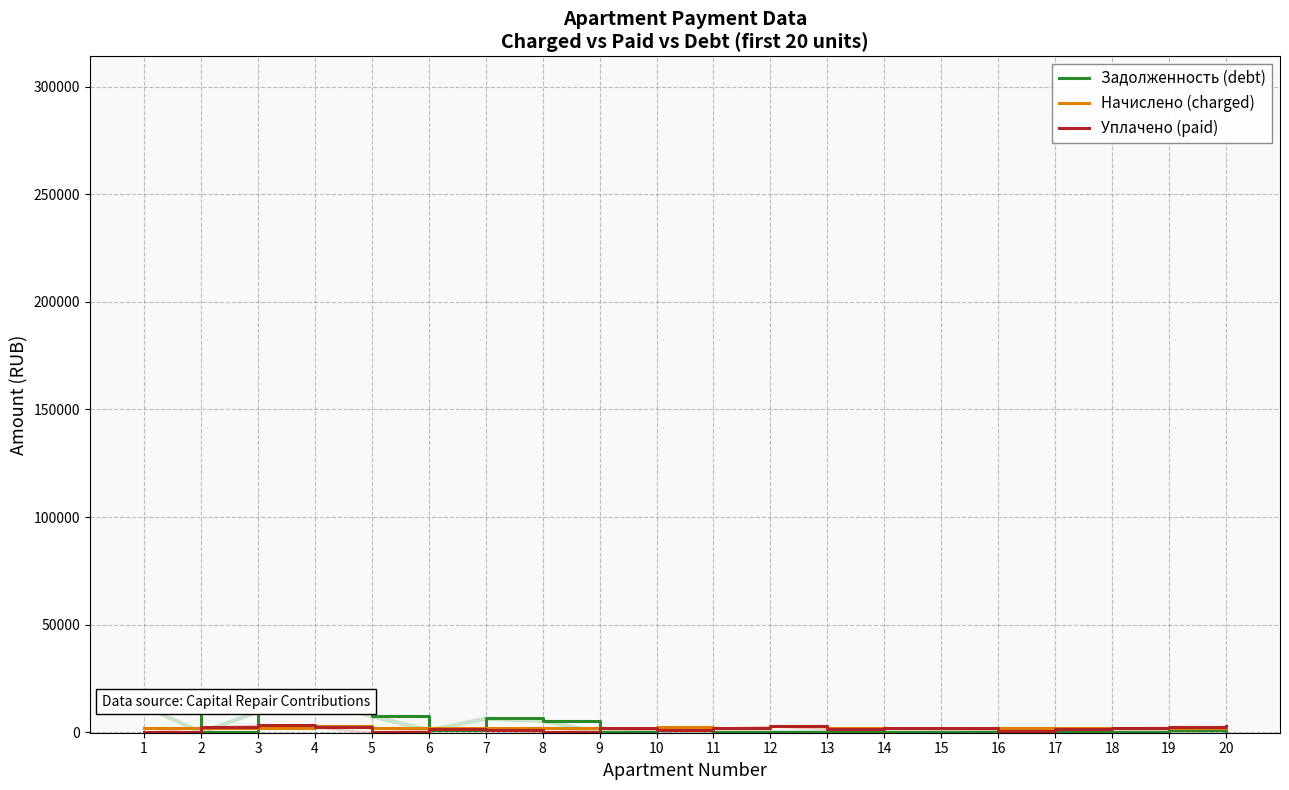

Is it true that Уплачено (paid) equals 1114.3 at 15?

False